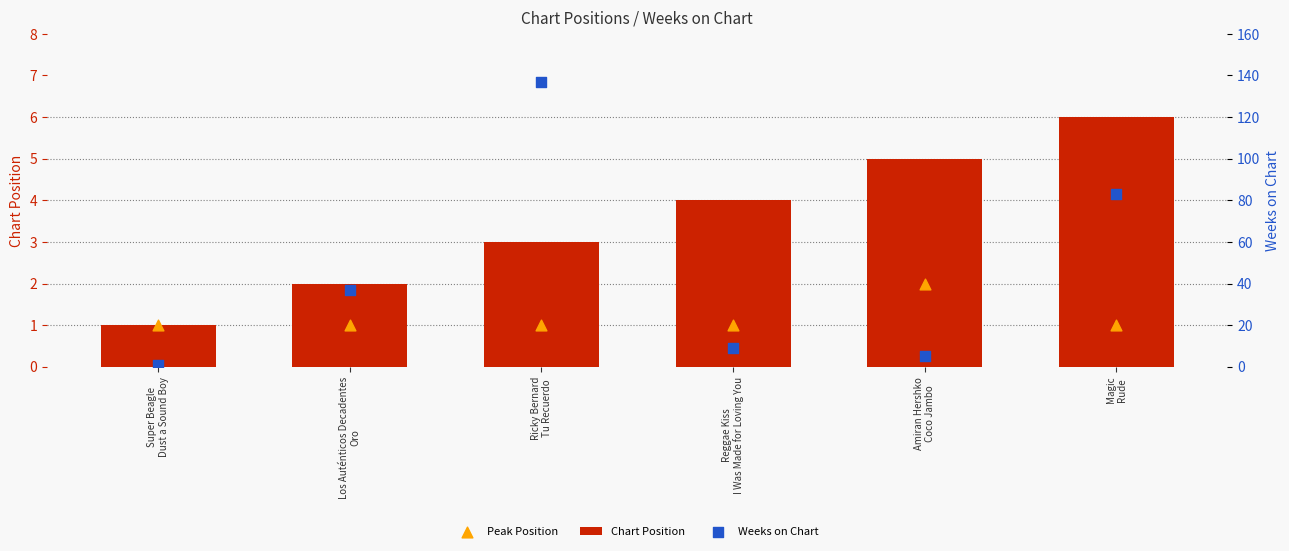

Is the value of Chart Position at Magic
Rude greater than the value of Peak Position at Ricky Bernard
Tu Recuerdo?

Yes